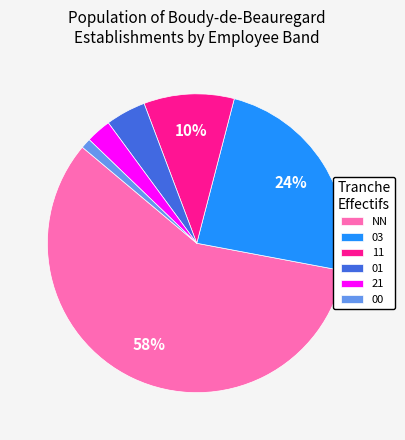

The NN slice represents 66% of the pie. True or false?

False